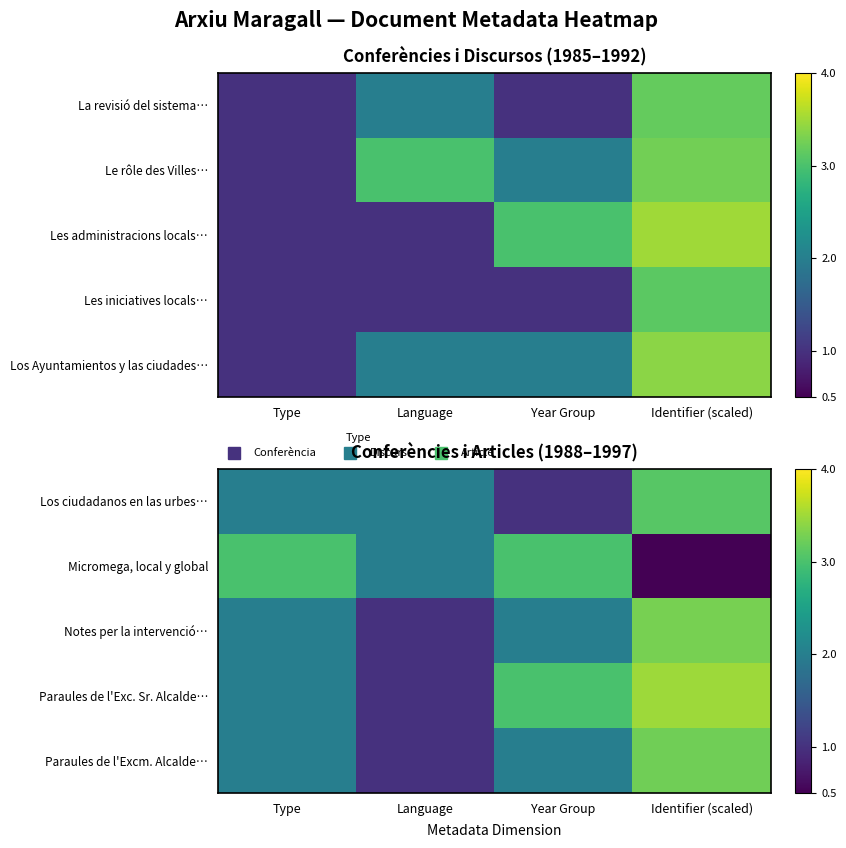

Is it true that Paraules de l'Excm. Alcalde… equals 5.1 at Identifier (scaled)?

False